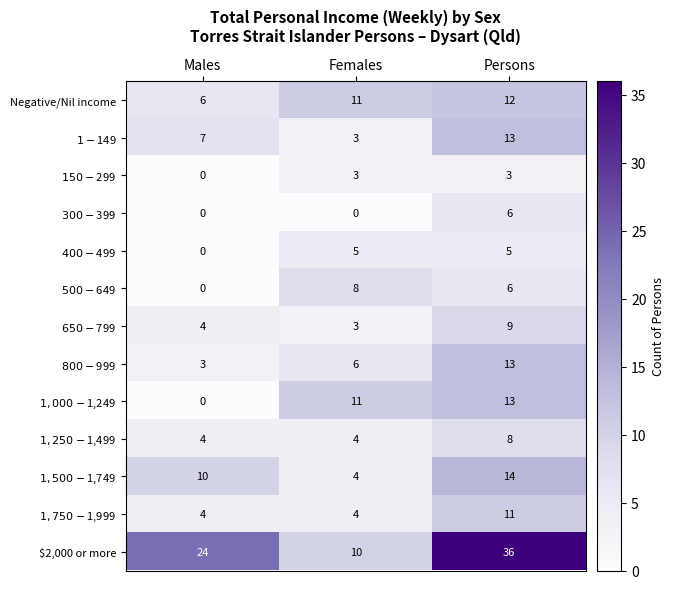

What is the maximum value shown in the chart?

36